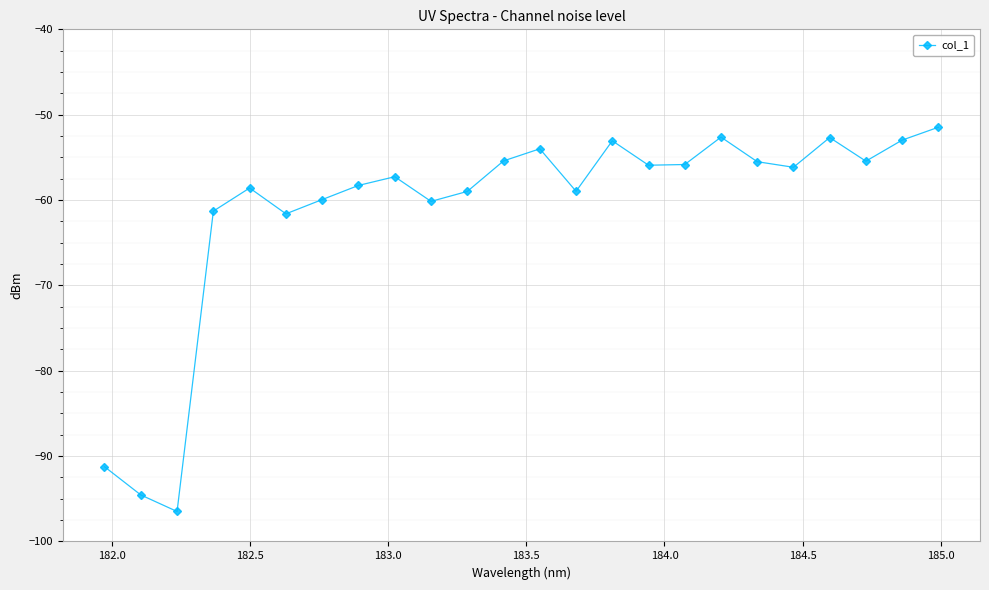

What is the value of the 17th point from the left?

-55.8